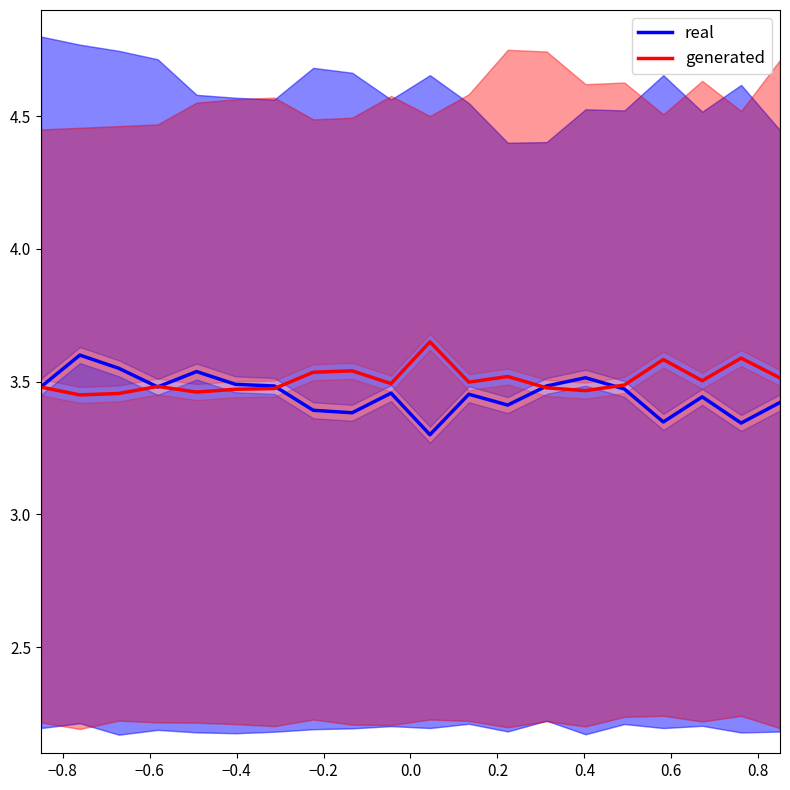

What is the lowest value of the real series?

3.3